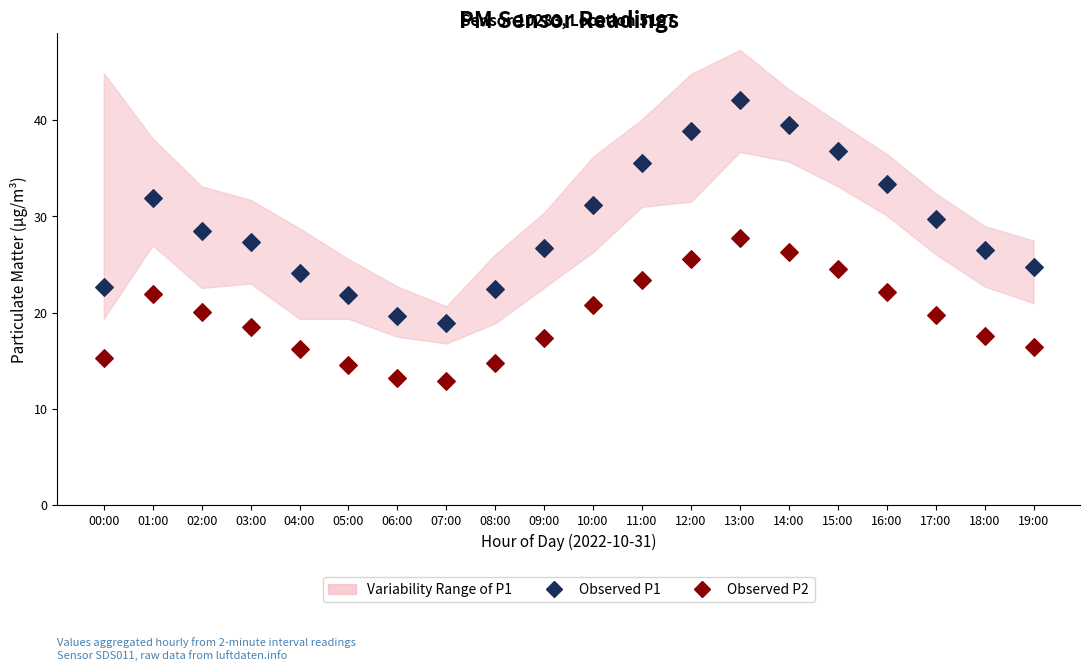

Across all data points, what is the range of Y values (max minus min)?

29.2